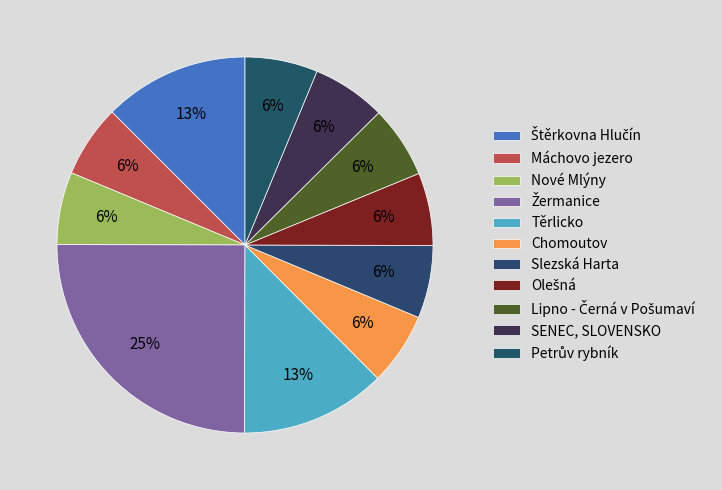

Is Štěrkovna Hlučín the majority of the pie?

No